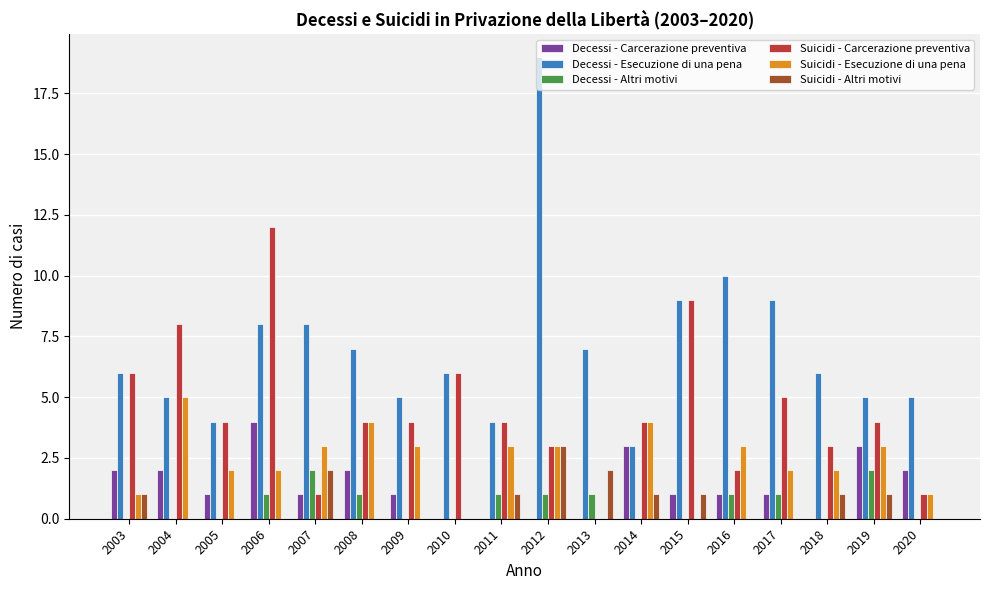

The Decessi - Carcerazione preventiva series shows 3 at 2019. True or false?

True